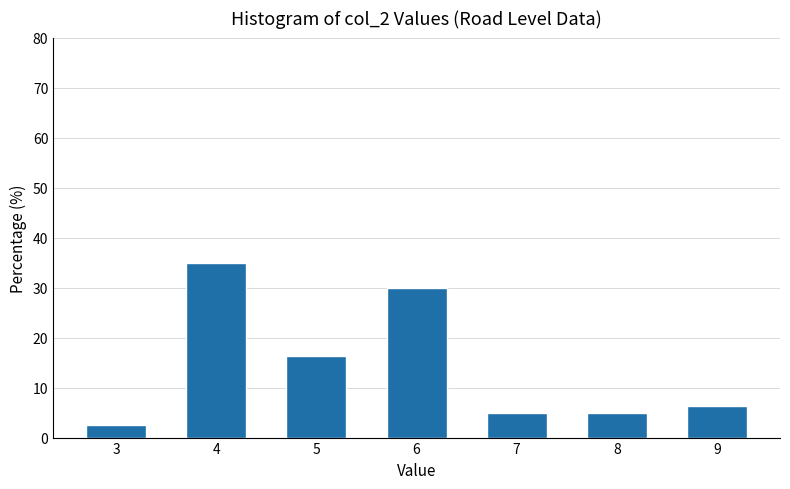

Where is the data nearest to the value 18?

5